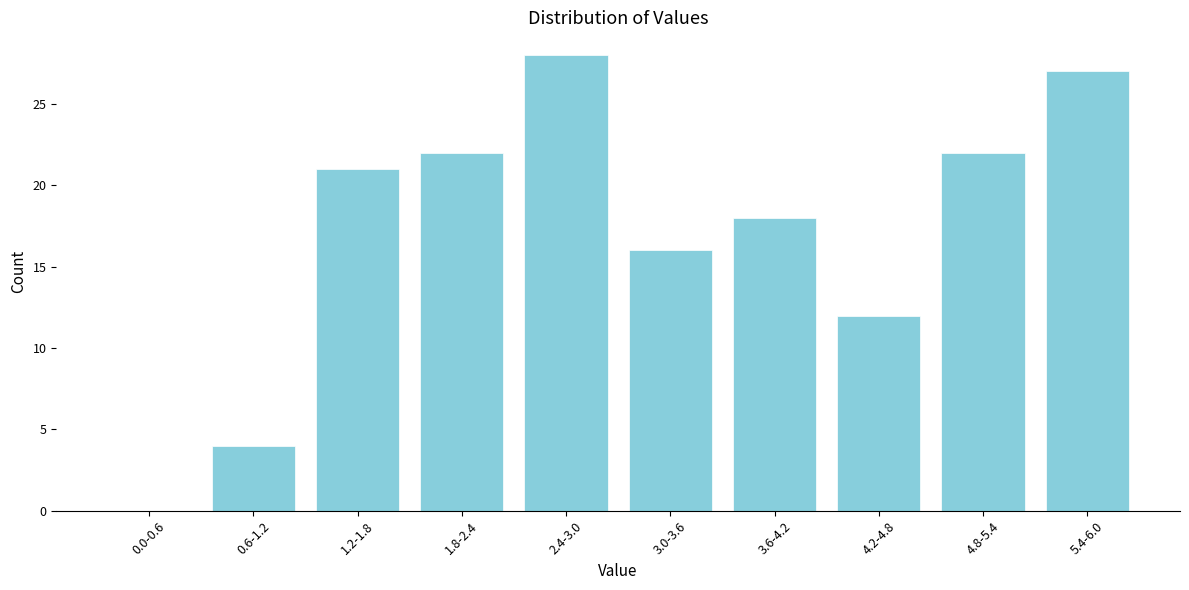

Reading left to right, list all the values displayed in this chart.

0.0-0.6=0	0.6-1.2=4	1.2-1.8=21	1.8-2.4=22	2.4-3.0=28	3.0-3.6=16	3.6-4.2=18	4.2-4.8=12	4.8-5.4=22	5.4-6.0=27